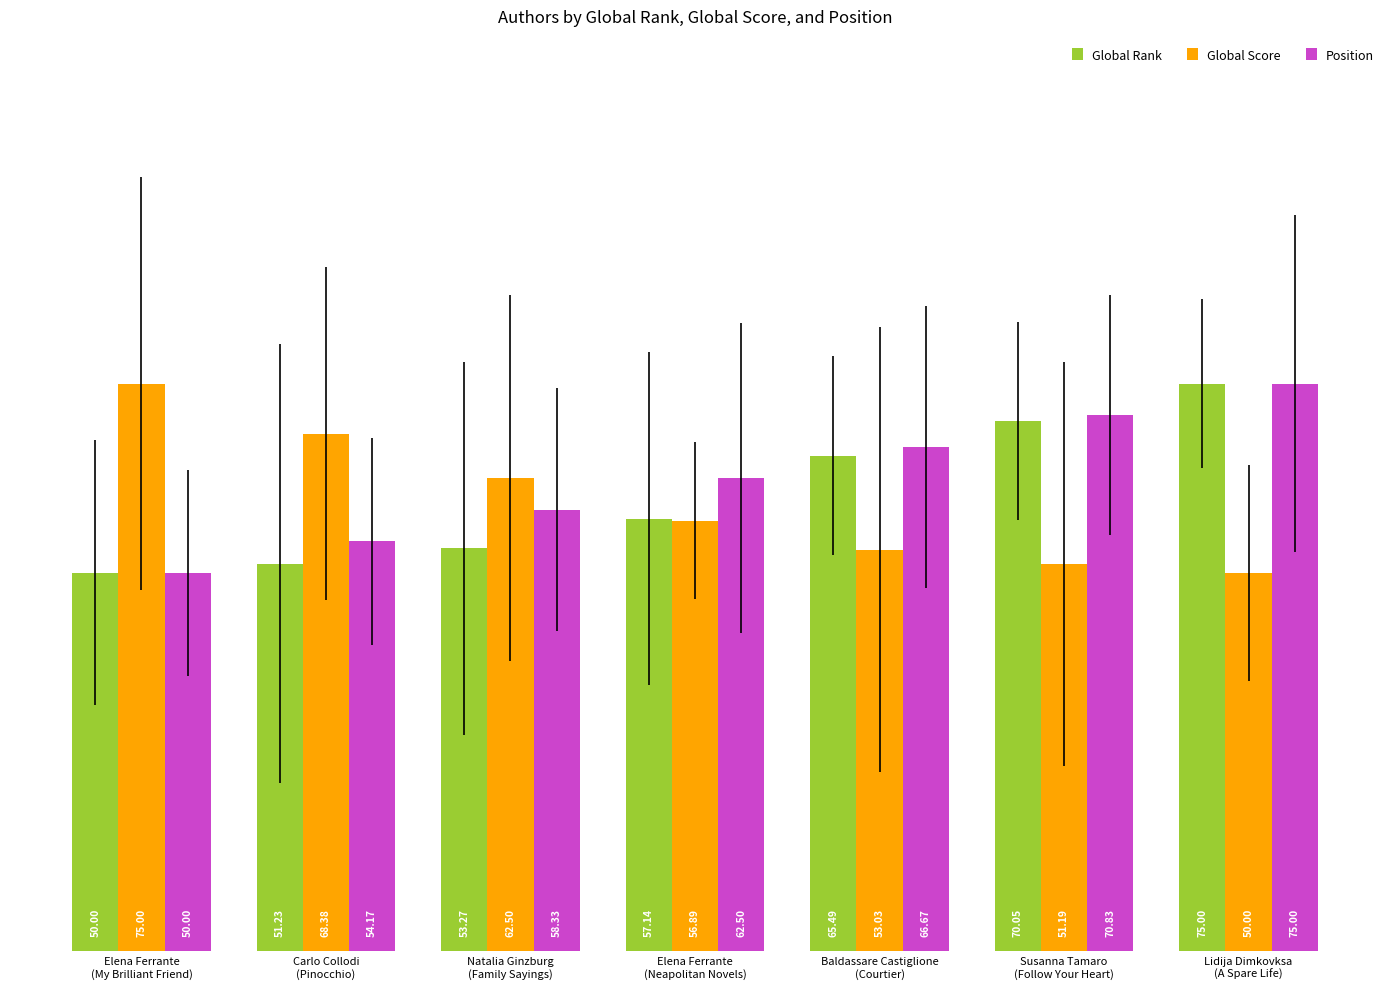

What is the difference between the Global Rank values at Elena Ferrante
(Neapolitan Novels) and Natalia Ginzburg
(Family Sayings)?

3.9